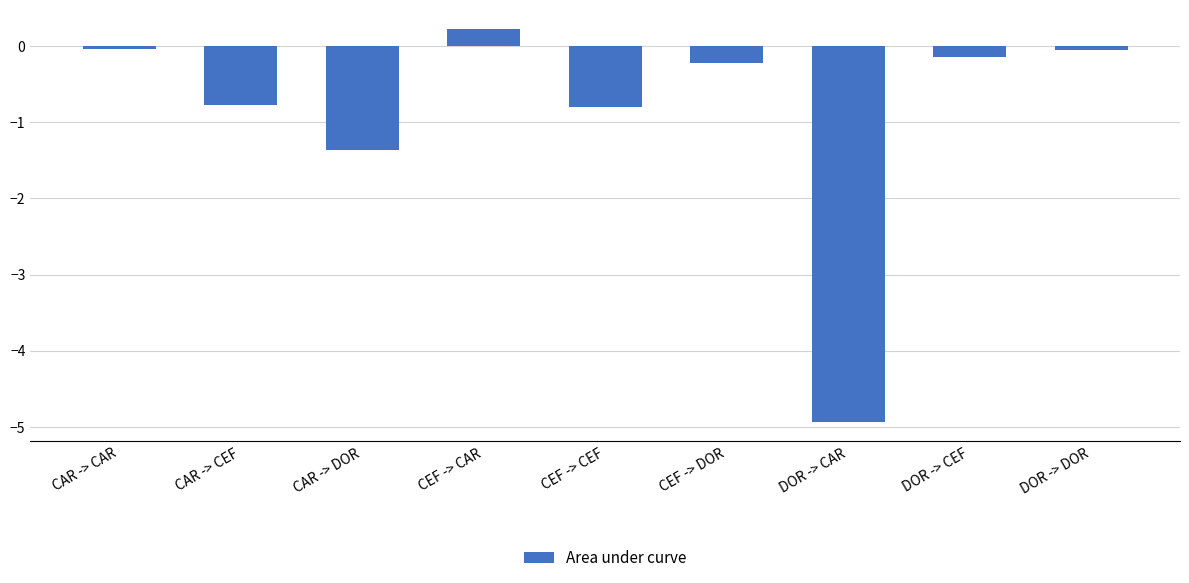

What is the difference between the maximum and minimum values?

5.1